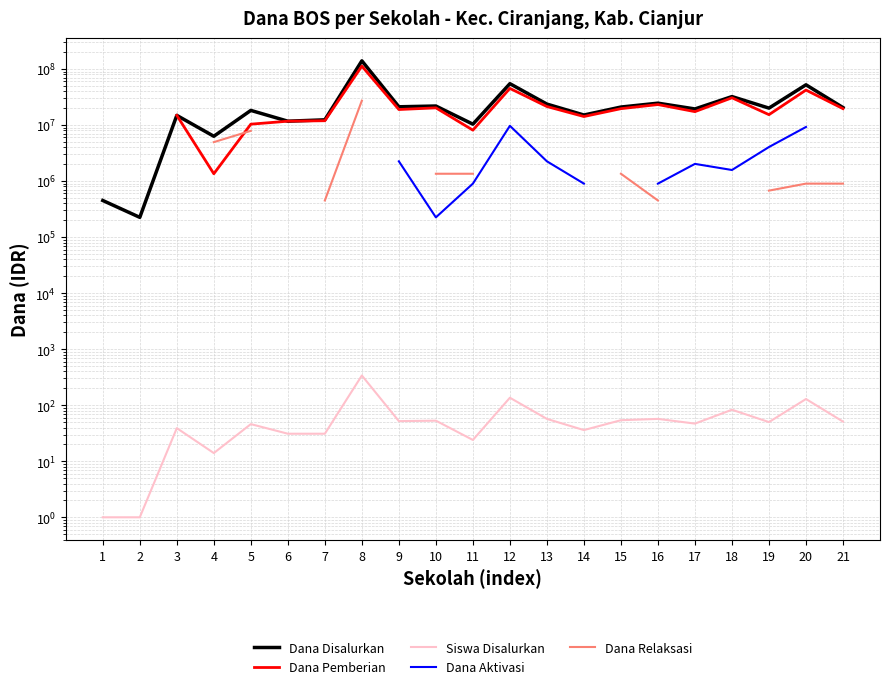

What is the minimum value for Siswa Disalurkan?

1.0